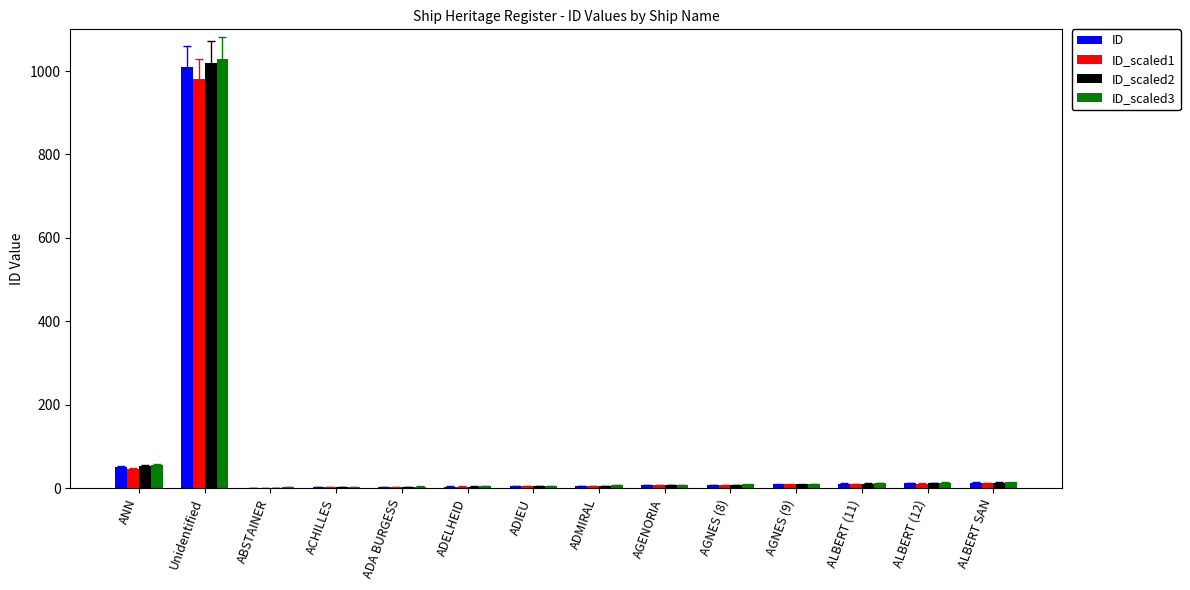

At which label does ID_scaled2 reach its peak?

Unidentified